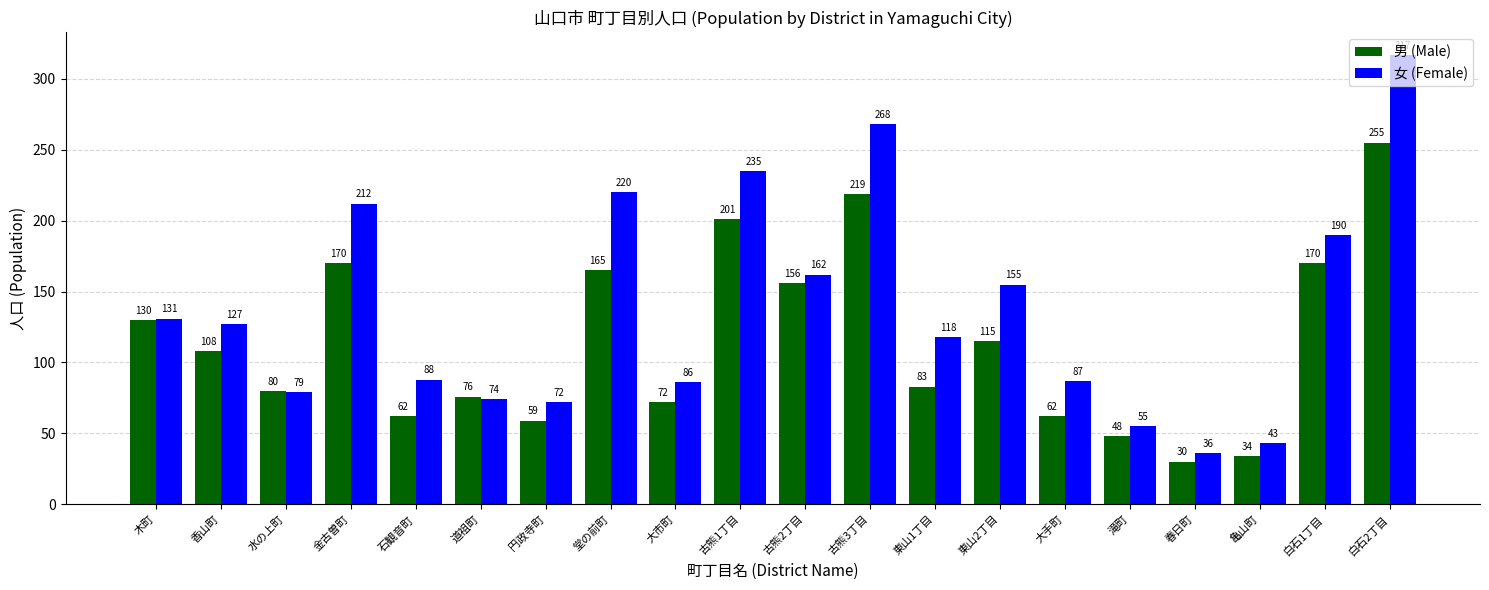

How many bars are there in total?

40